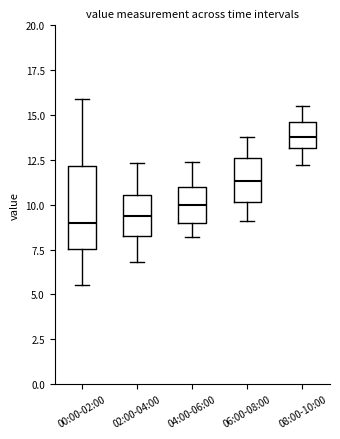

Comparing the boxes themselves (not the whiskers), which one is the tallest?

00:00-02:00